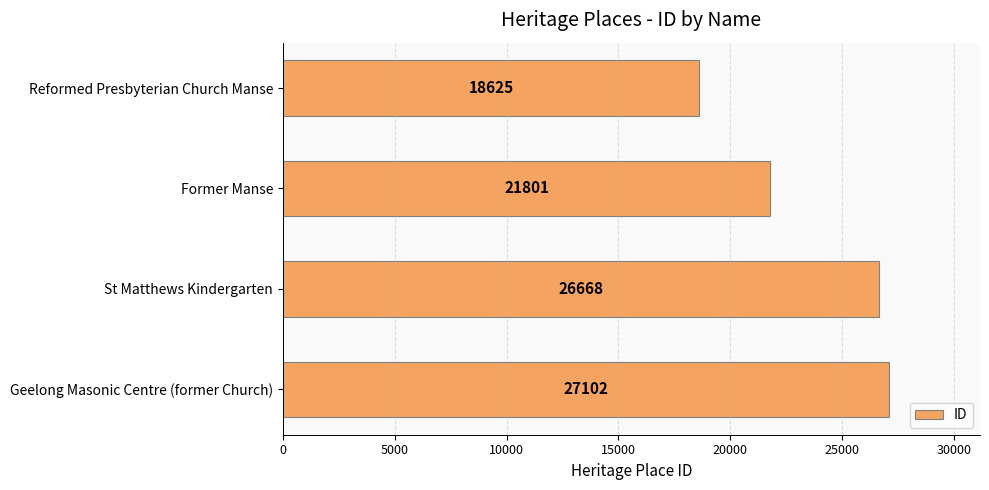

Are the bars grouped side by side (vs. stacked)?

No